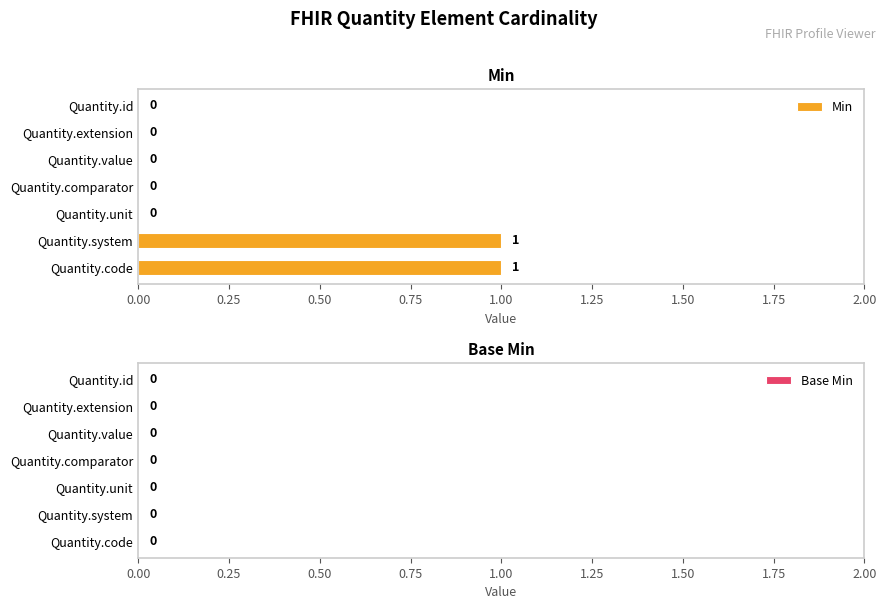

How many distinct data groups are displayed?

1